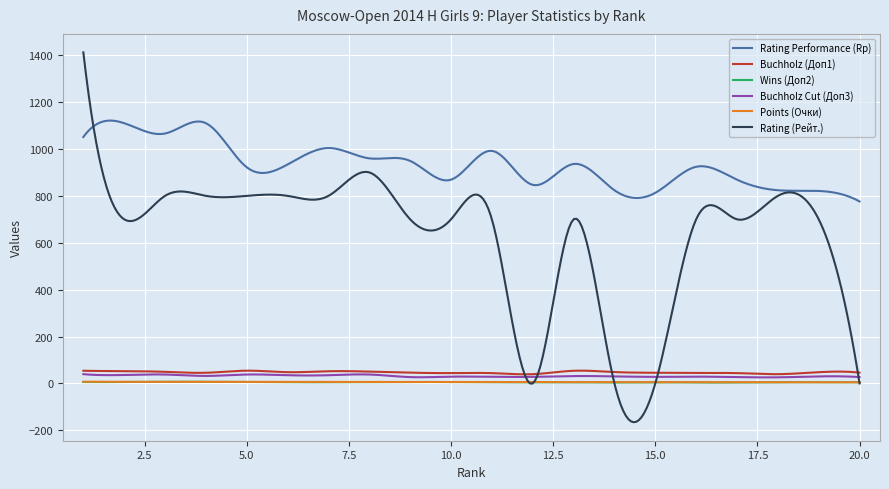

Is this an area chart (filled region under the line)?

No